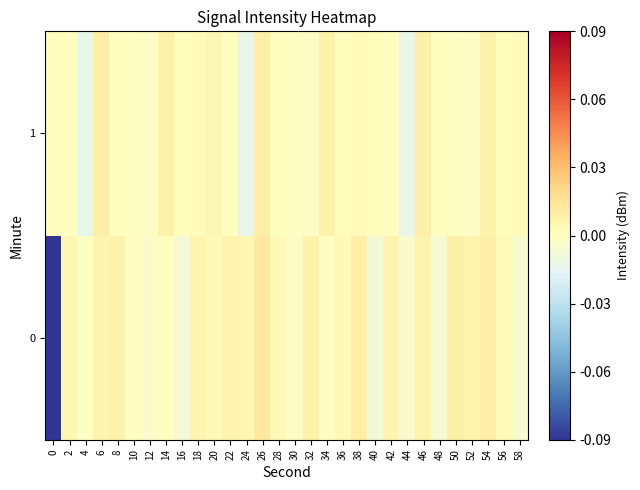

Count the number of categories in the chart.

30